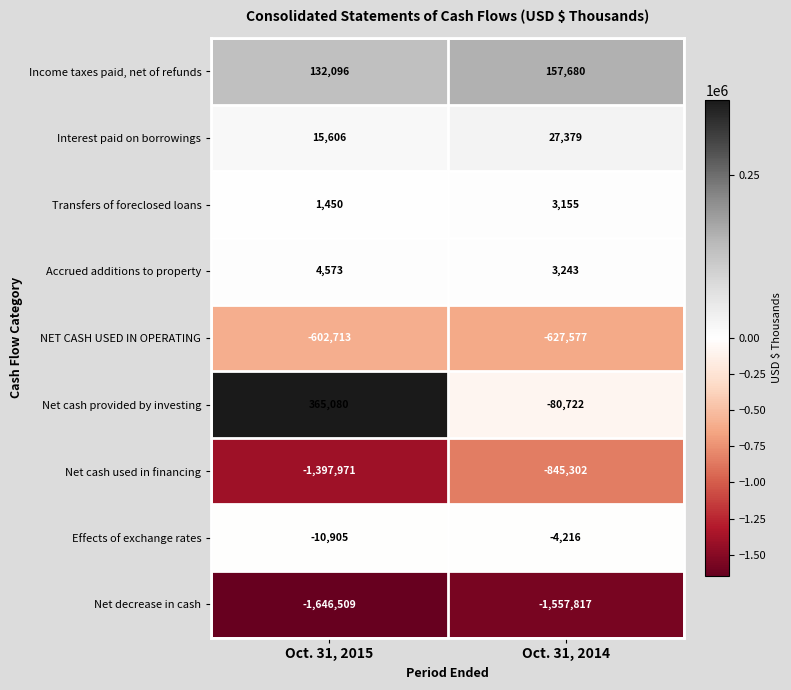

Reading right to left, list all the values displayed in this chart.

Income taxes paid, net of refunds: Oct. 31, 2014=157680	Oct. 31, 2015=132096
Interest paid on borrowings: Oct. 31, 2014=27379	Oct. 31, 2015=15606
Transfers of foreclosed loans: Oct. 31, 2014=3155	Oct. 31, 2015=1450
Accrued additions to property: Oct. 31, 2014=3243	Oct. 31, 2015=4573
NET CASH USED IN OPERATING: Oct. 31, 2014=-627577	Oct. 31, 2015=-602713
Net cash provided by investing: Oct. 31, 2014=-80722	Oct. 31, 2015=365080
Net cash used in financing: Oct. 31, 2014=-845302	Oct. 31, 2015=-1397971
Effects of exchange rates: Oct. 31, 2014=-4216	Oct. 31, 2015=-10905
Net decrease in cash: Oct. 31, 2014=-1557817	Oct. 31, 2015=-1646509